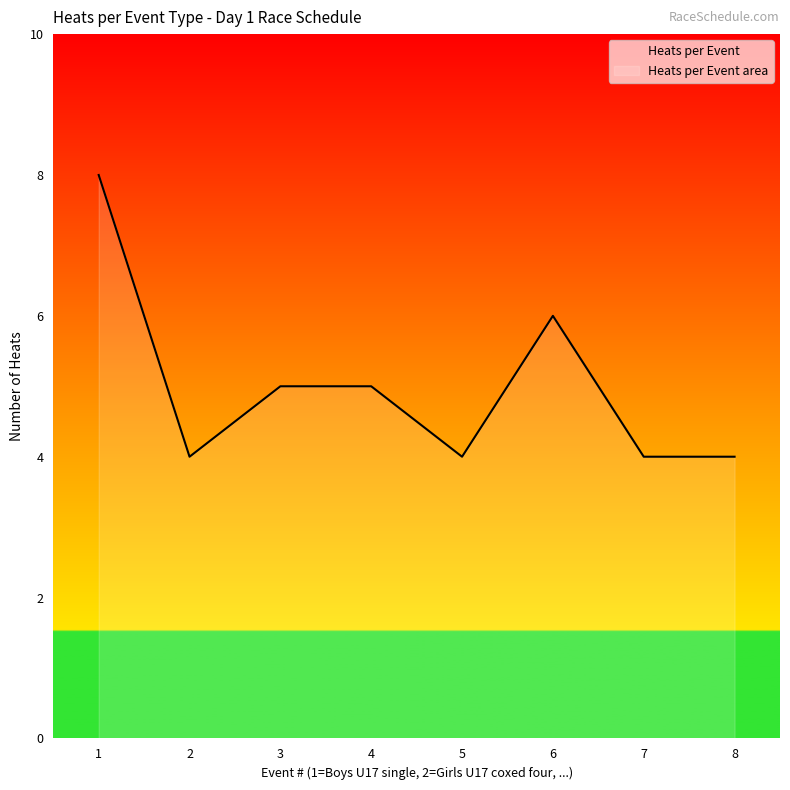

What is the maximum value shown in the chart?

8